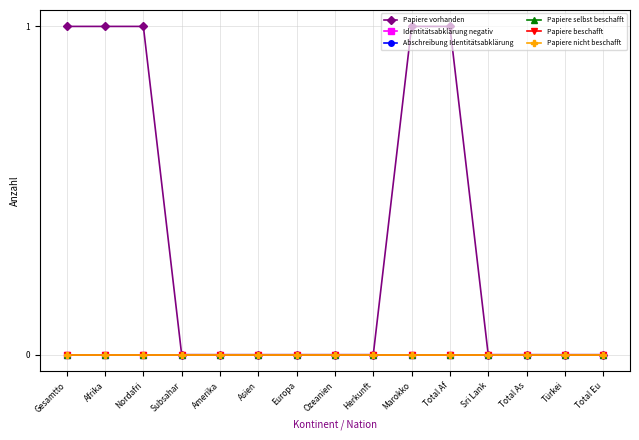

Is this an area chart (filled region under the line)?

No